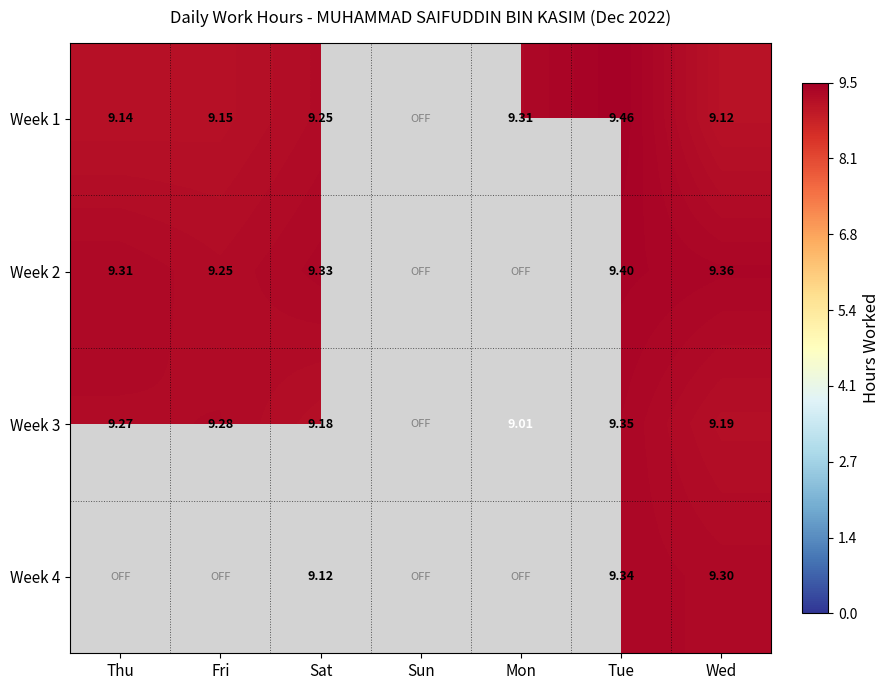

What is the sum of the Week 3 values at Fri and Wed?

18.5